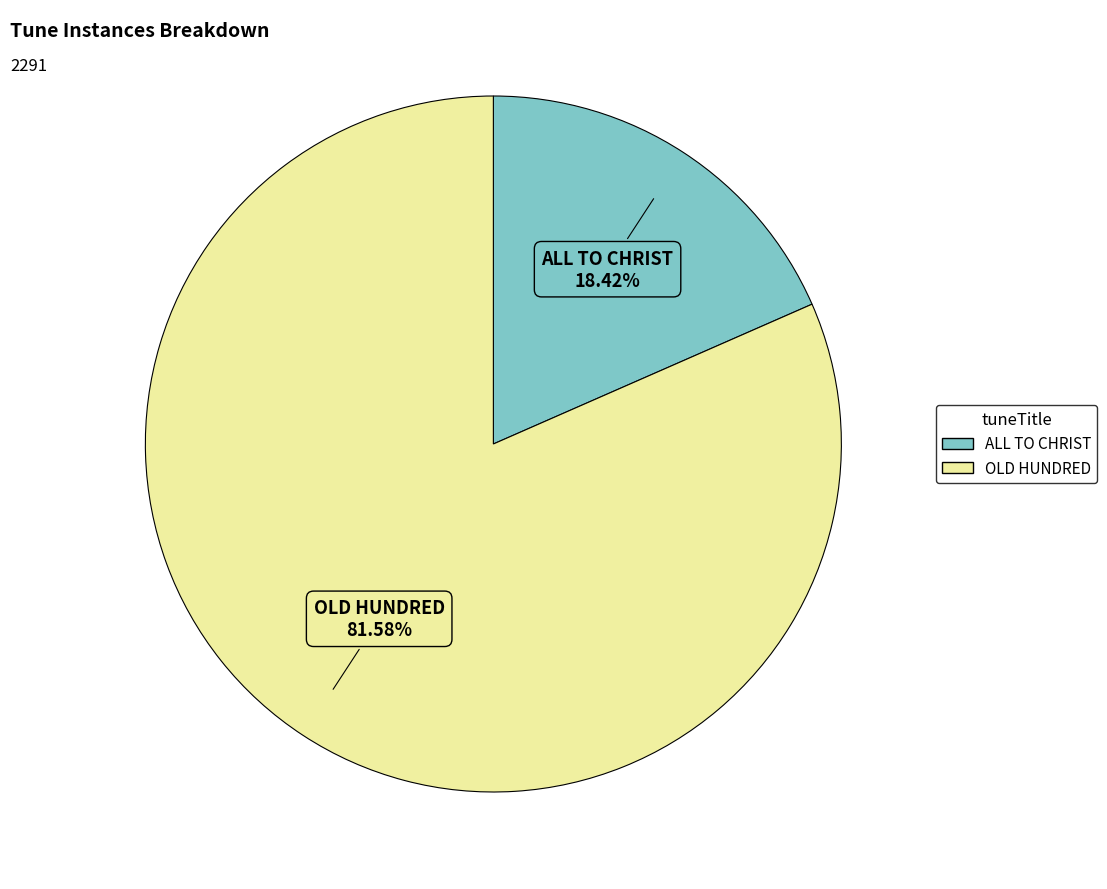

How much of the chart is everything except ALL TO CHRIST?

81.6%